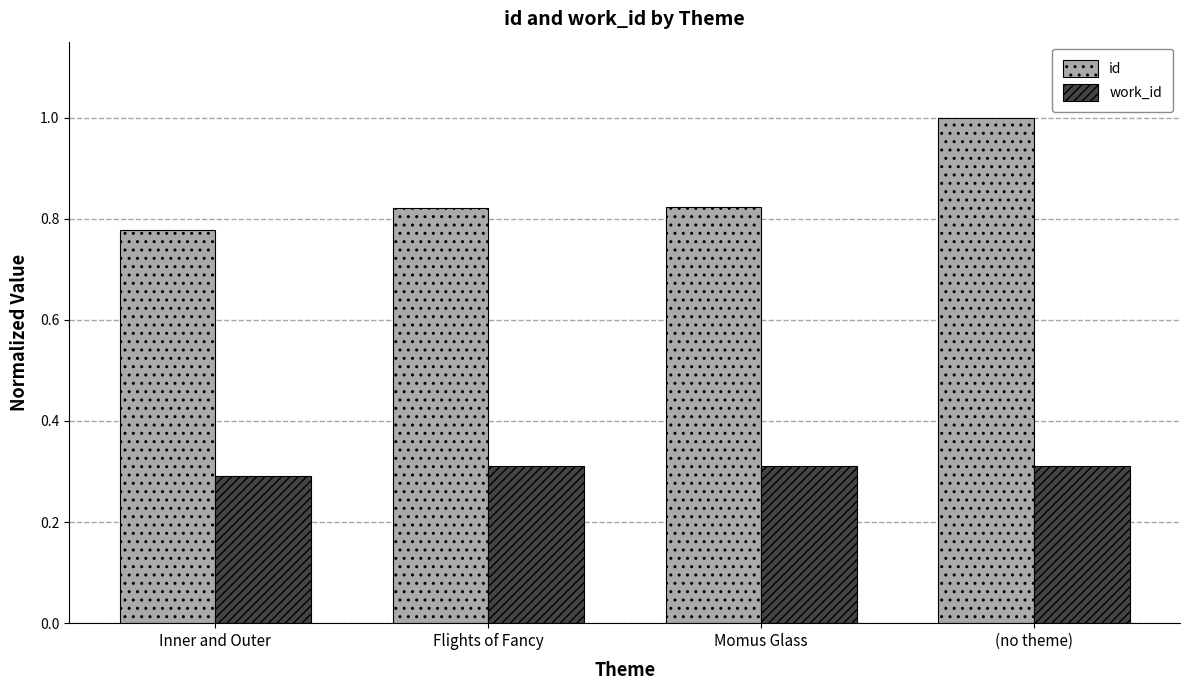

True or false: id has a value of 1.0 at (no theme).

True